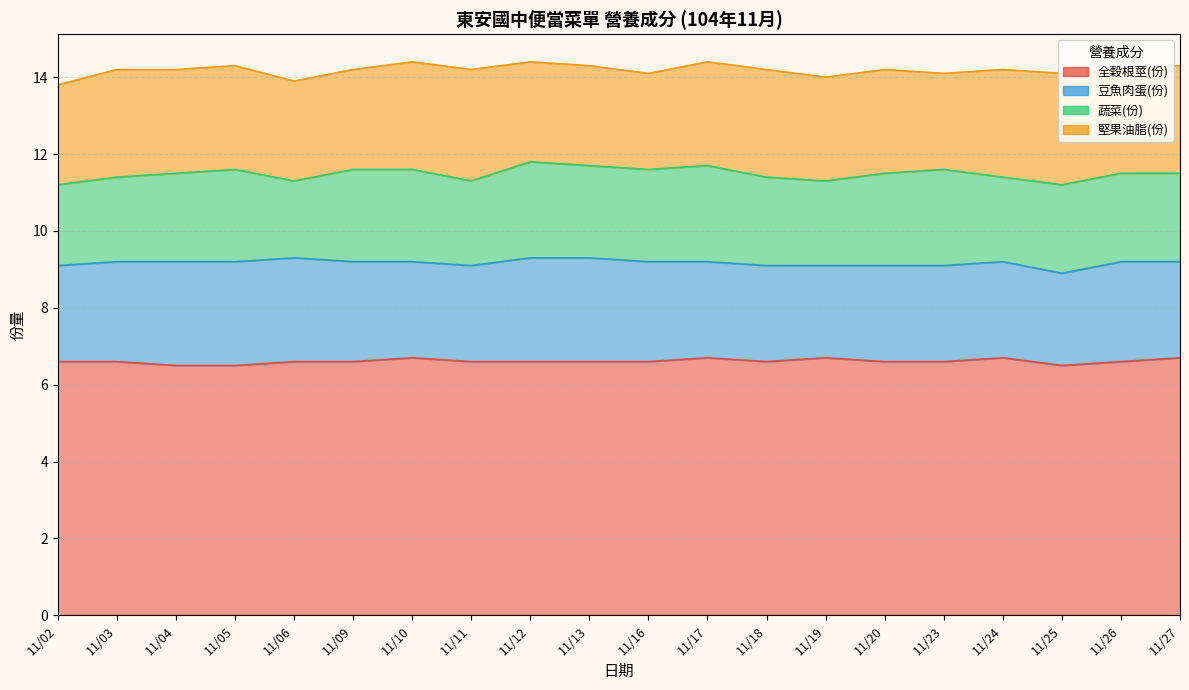

How many lines are shown in the chart?

4